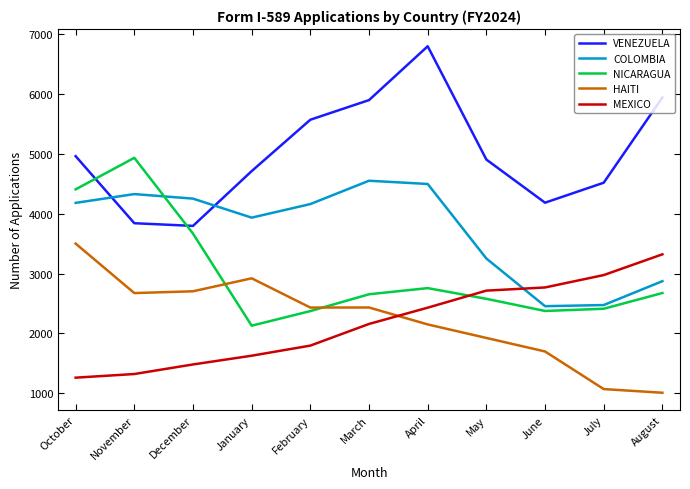

True or false: COLOMBIA and HAITI intersect in this chart.

False